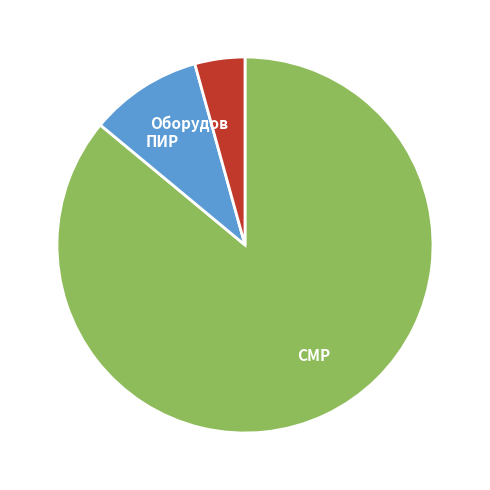

How many segments does this pie chart have?

3